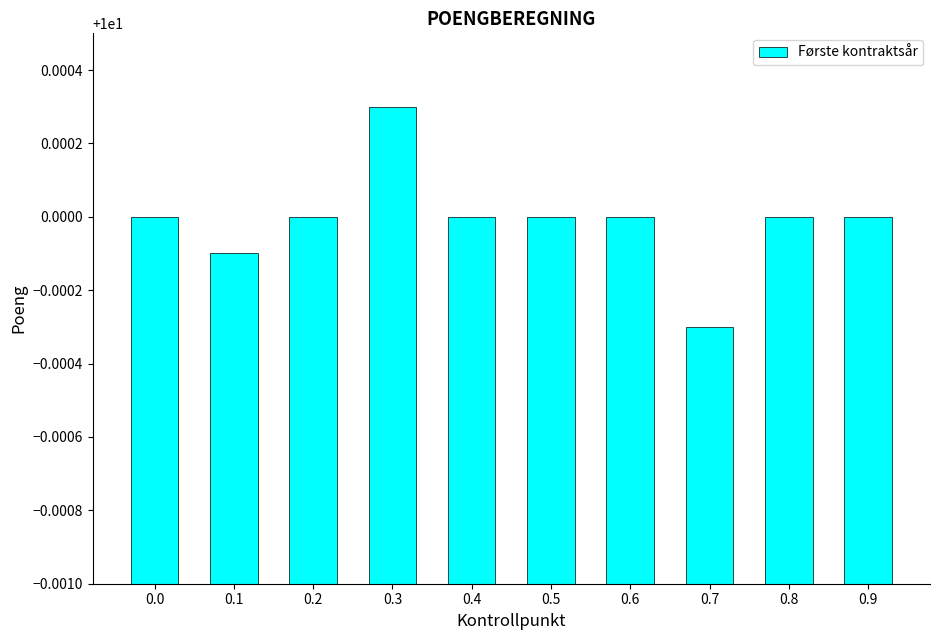

True or false: the data shows 16.2 at 0.2.

False